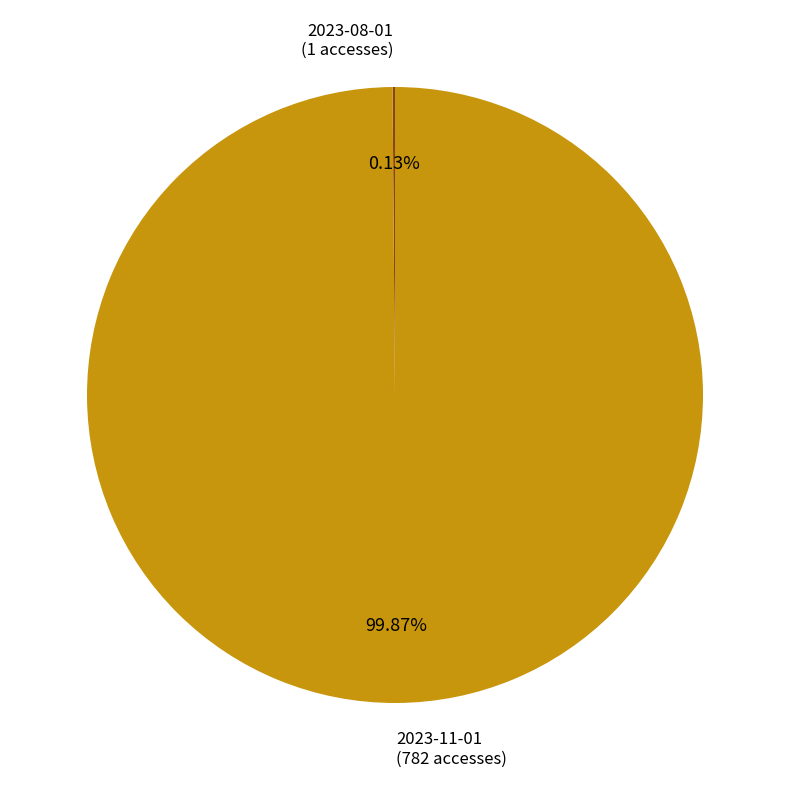

Does any single category account for the majority?

Yes